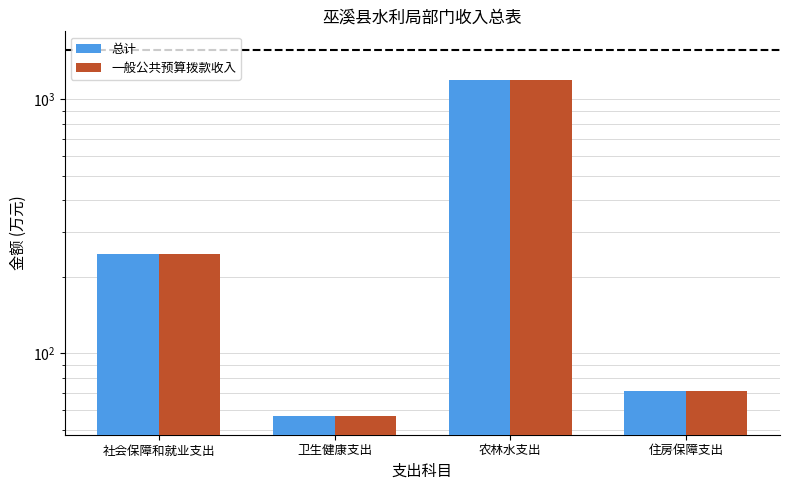

At which category does the chart reach its minimum across all series?

卫生健康支出